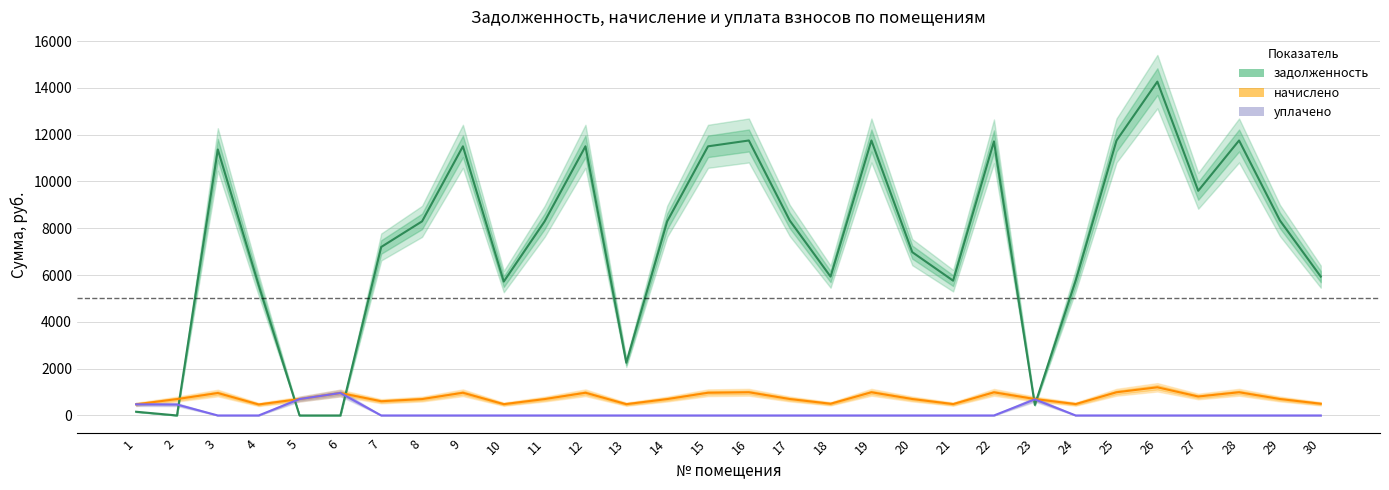

How many lines are shown in the chart?

3